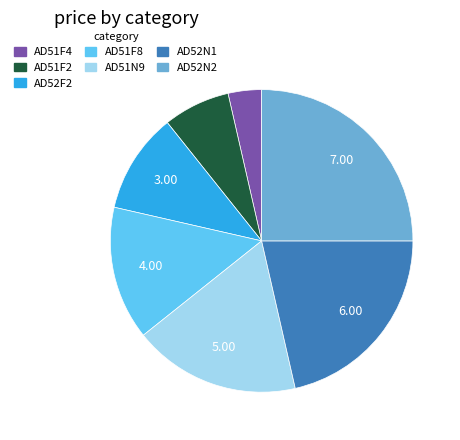

Combined, do AD52N1 and AD52N2 account for over 50%?

No